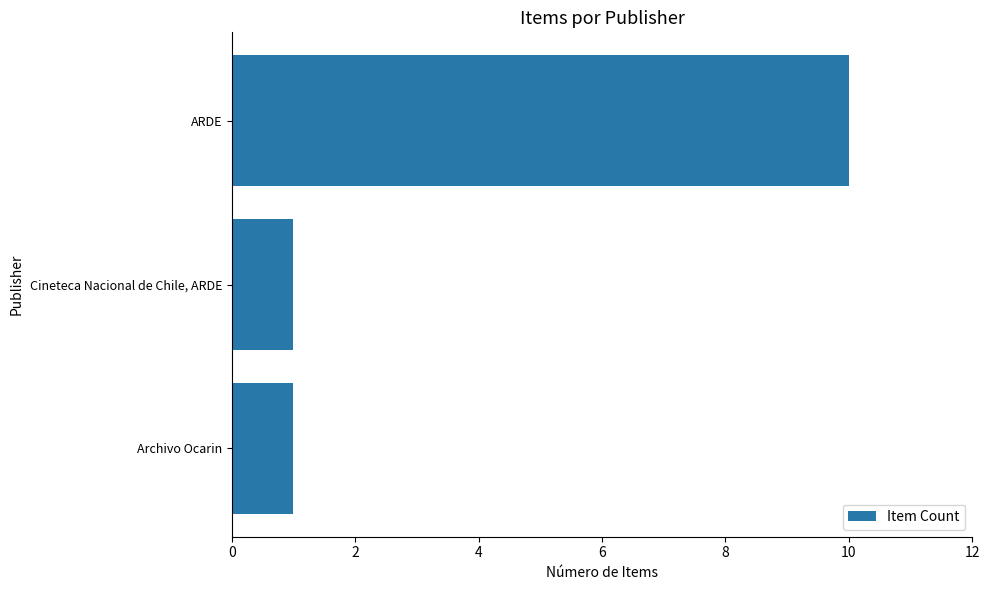

Approximately how many times larger is the value at ARDE compared to Archivo Ocarin?

10.0